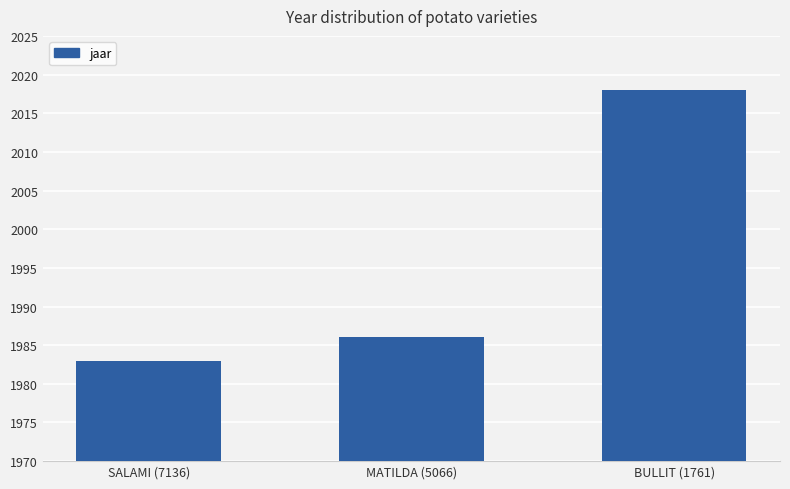

The chart shows a value of 3319 at MATILDA (5066). True or false?

False